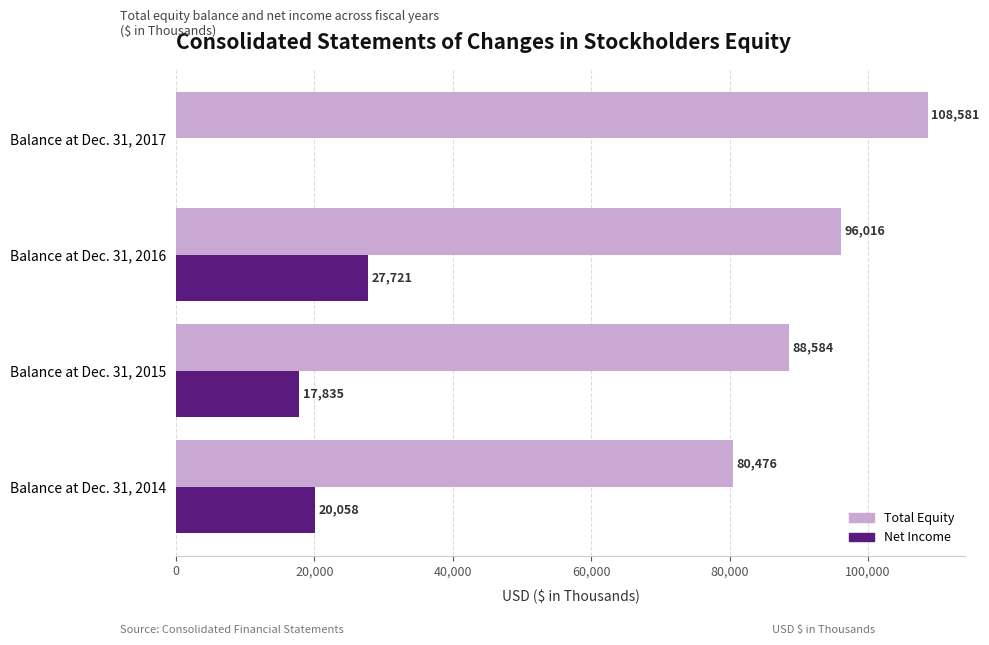

What is the highest value of the Net Income series?

27721